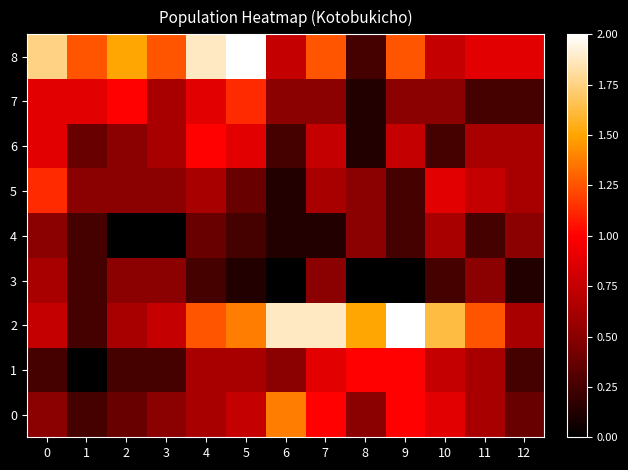

Which series changed the most between 10 and 11?

2